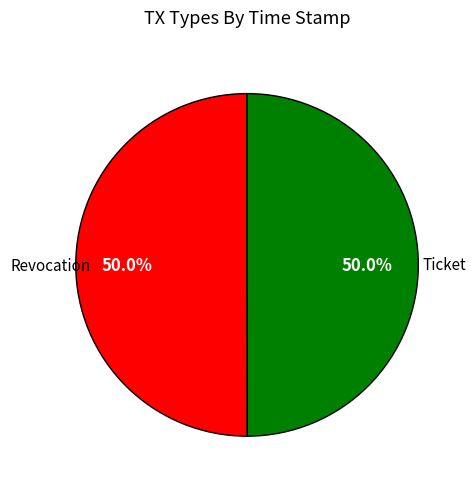

Approximately how many times larger is the value at Revocation compared to Ticket?

1.0